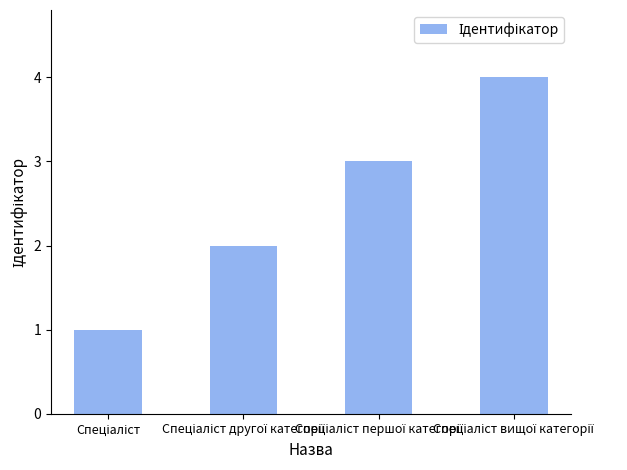

Reading left to right, what are all the values shown in this chart?

1	2	3	4